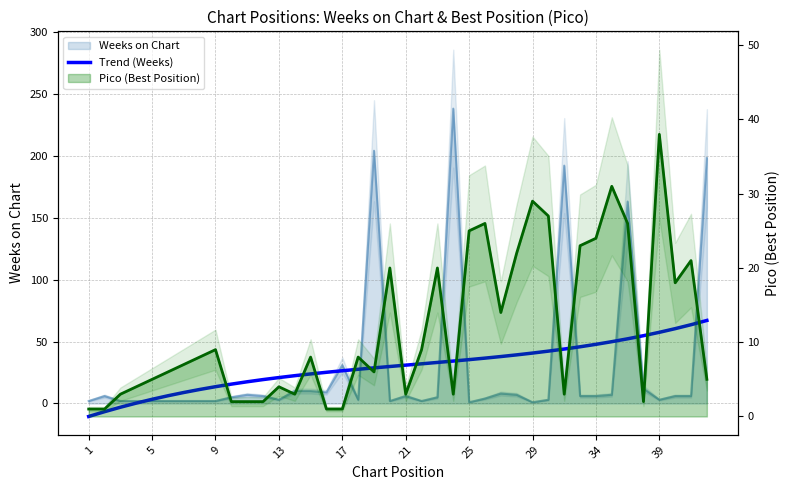

Where is the data nearest to the value 28?

17